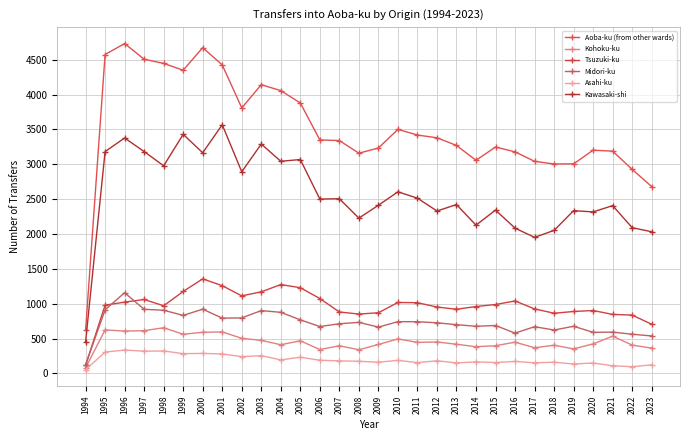

What value does the Asahi-ku series have at 1995, to the nearest 10?

310